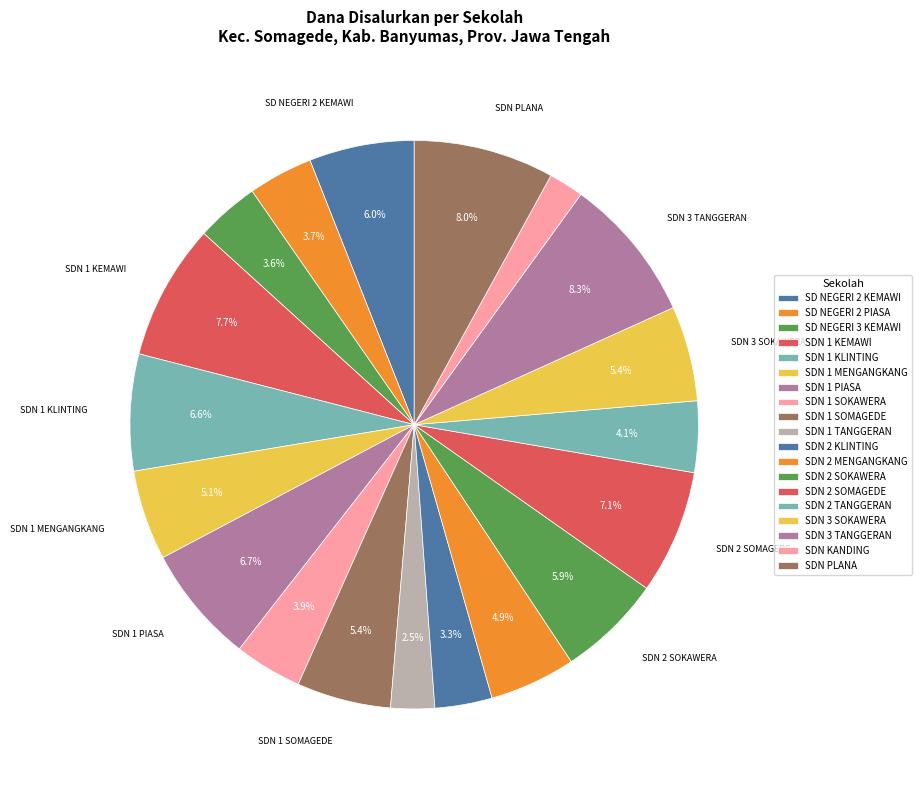

To the nearest percent, what is the difference between the largest and smallest slice percentages?

6%